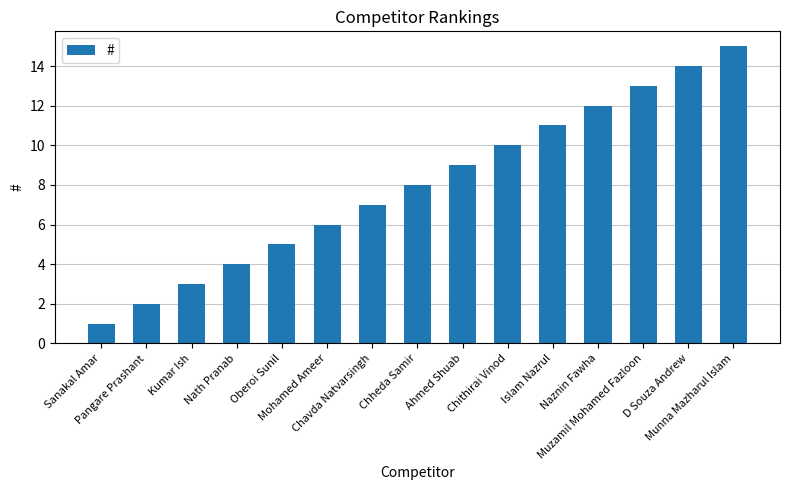

True or false: the data shows 5 at Kumar Ish.

False